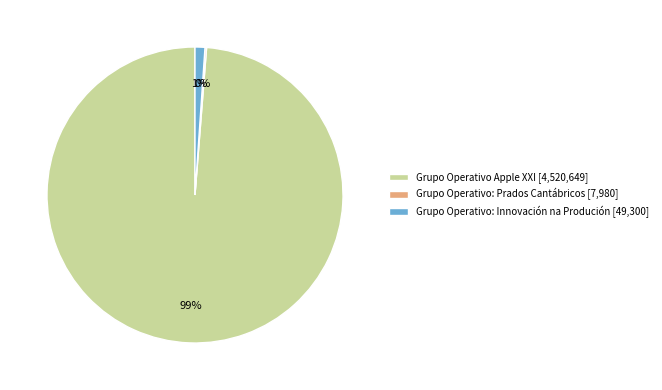

To the nearest percent, what is the combined percentage of Grupo Operativo Apple XXI and Grupo Operativo: Innovación na Produción?

100%